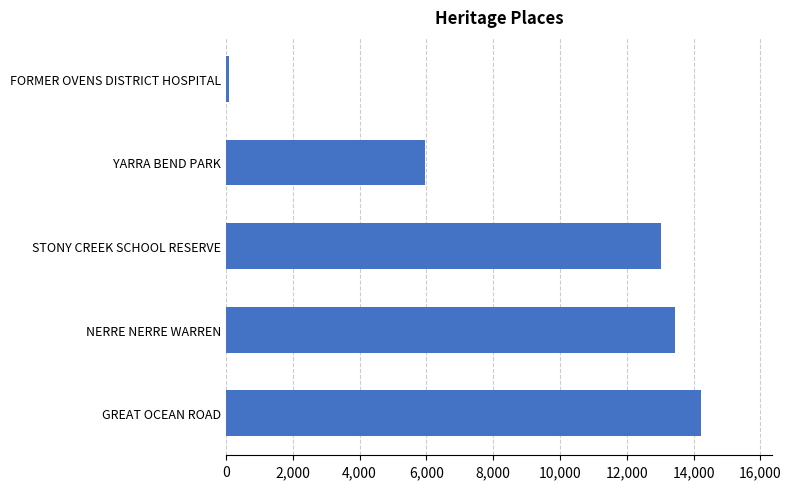

Between NERRE NERRE WARREN and GREAT OCEAN ROAD, which is larger?

GREAT OCEAN ROAD